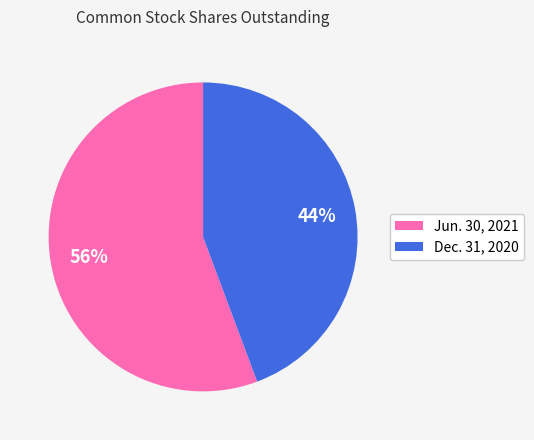

Rank the categories by value from highest to lowest.

Jun. 30, 2021, Dec. 31, 2020